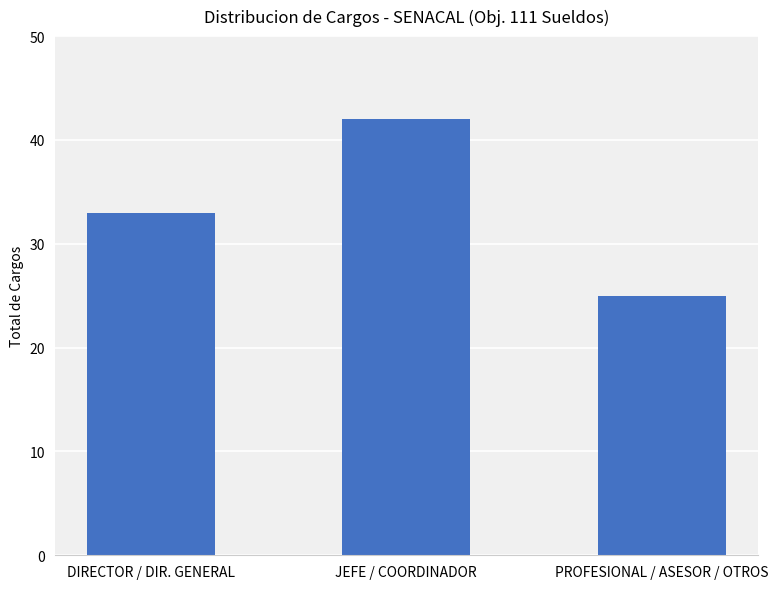

What is the greatest value displayed?

42